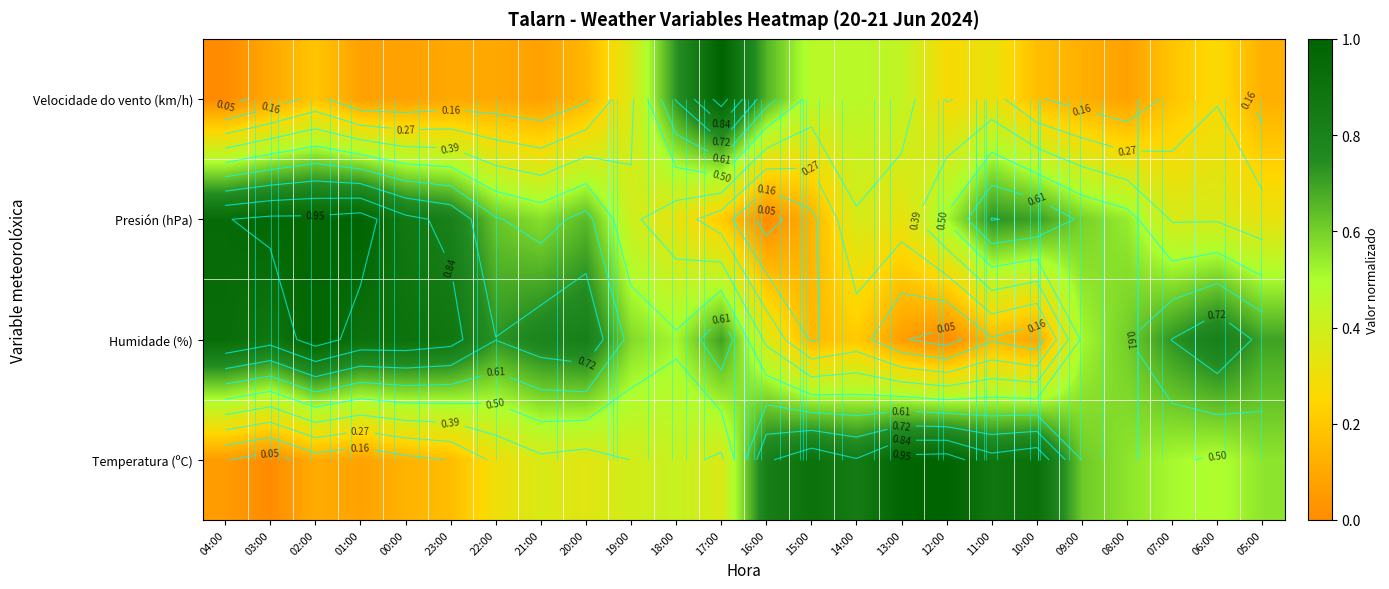

What is the maximum value shown in the chart?

1.0